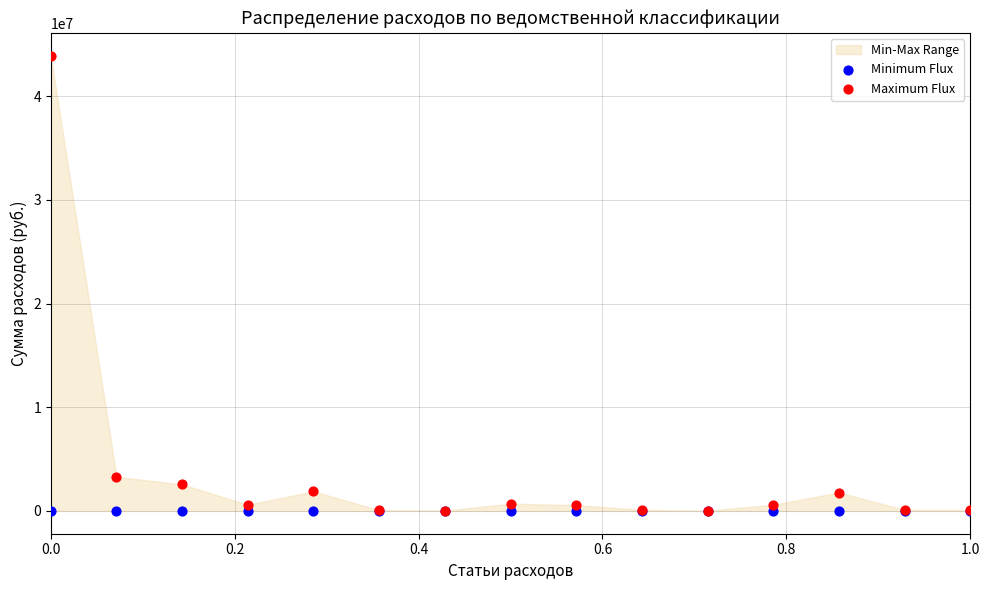

Which series contains the highest Y value?

Maximum Flux